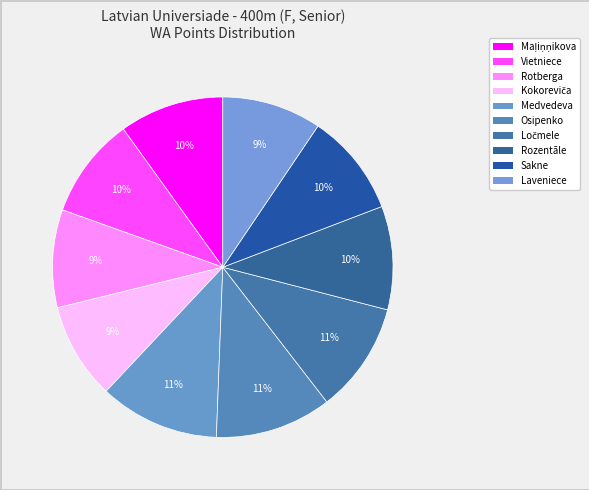

How many slices are in this pie chart?

10